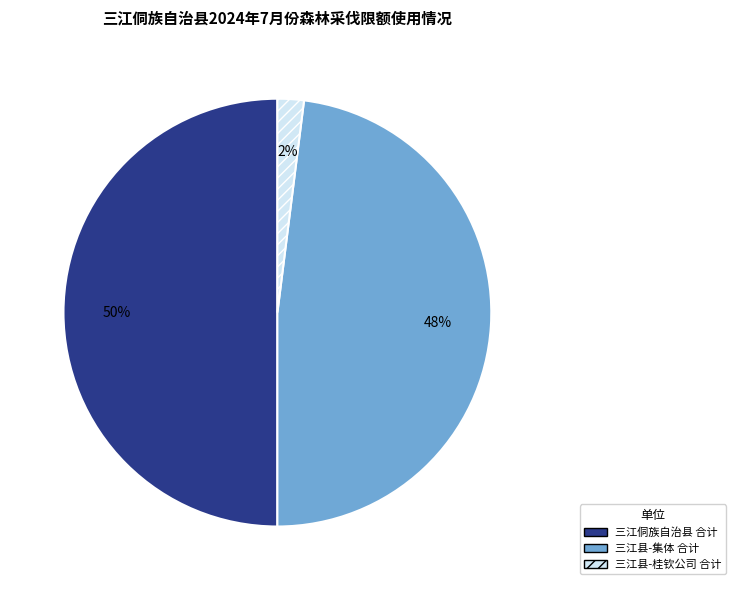

What percentage is the 三江县-集体 合计 slice, to the nearest percent?

48%